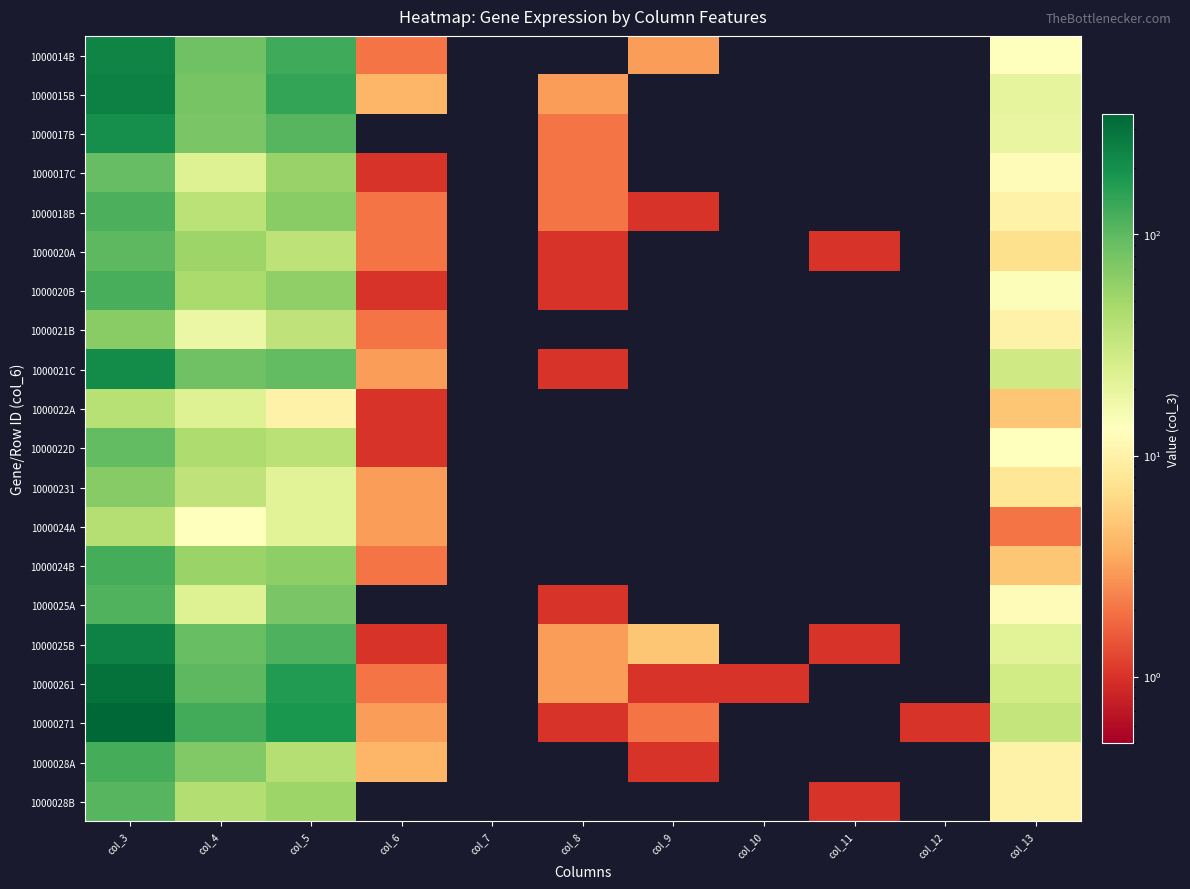

At which category is the sum across all series the highest?

col_3